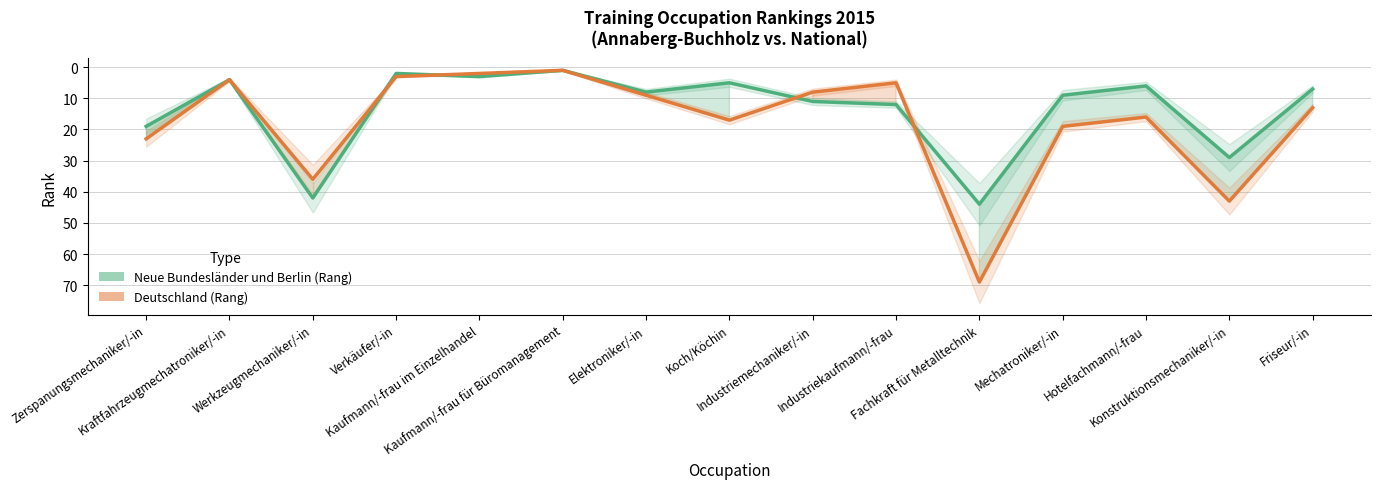

The Deutschland (Rang) series shows 5 at Mechatroniker/-in. True or false?

False